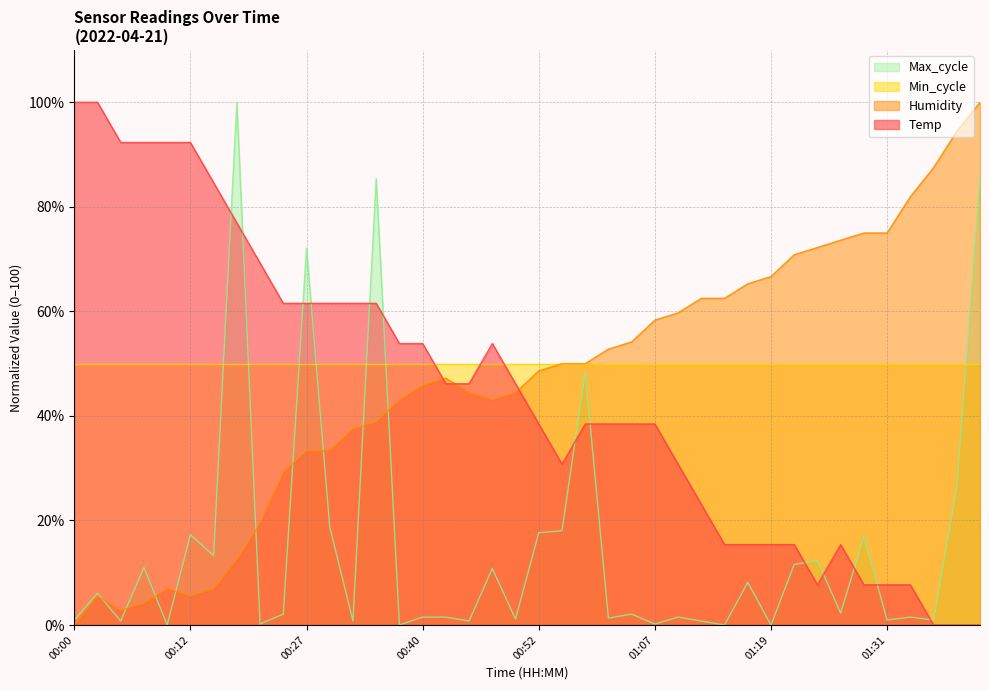

Is the value of Humidity at 00:40 greater than the value of Temp at 00:52?

Yes